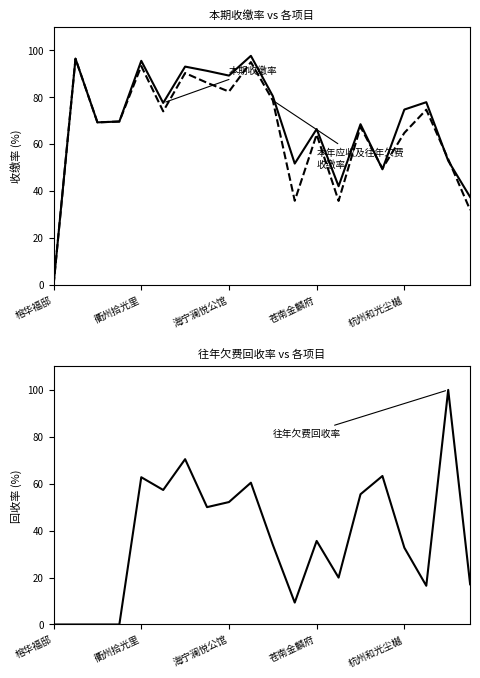

Count the number of data series in this chart.

3